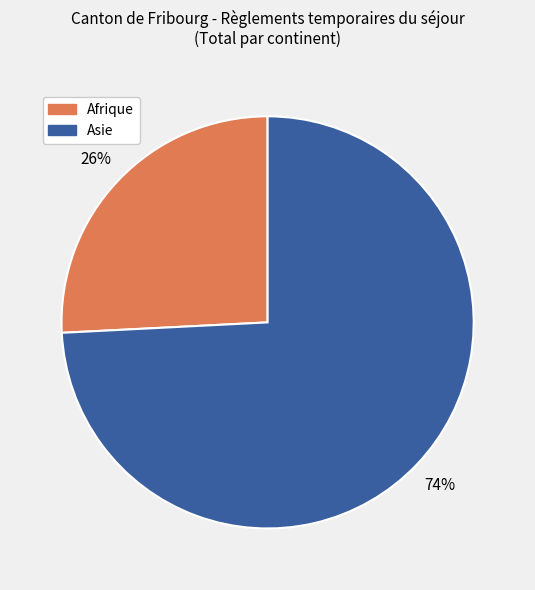

To the nearest percent, what portion does Afrique represent?

26%